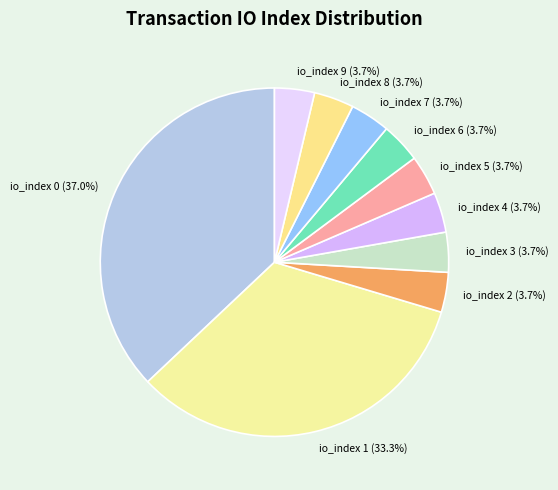

How many slices are in this pie chart?

10